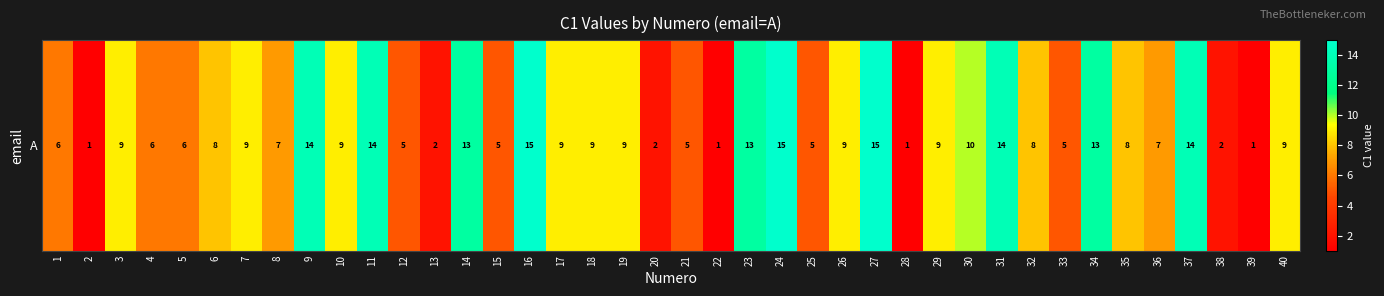

Where is the data nearest to the value 8?

6